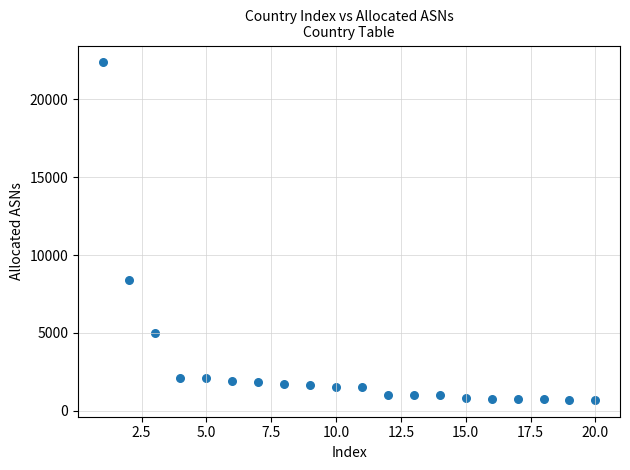

What Y value in the scatter plot is closest to 11536?

8405